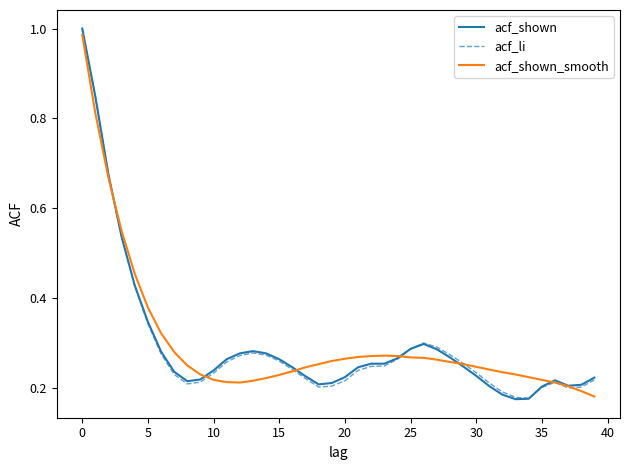

True or false: acf_shown_smooth and acf_shown intersect in this chart.

True